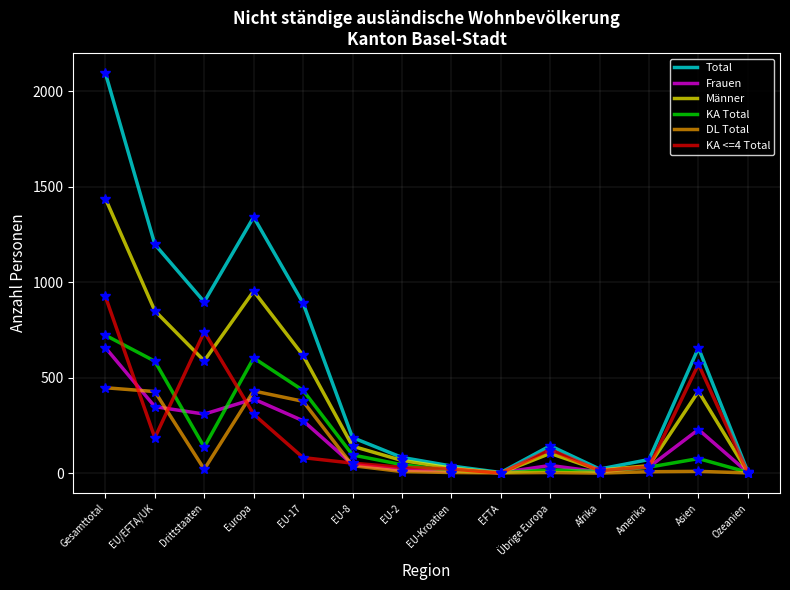

What value does the Total series have at Gesamttotal, to the nearest 100?

2100